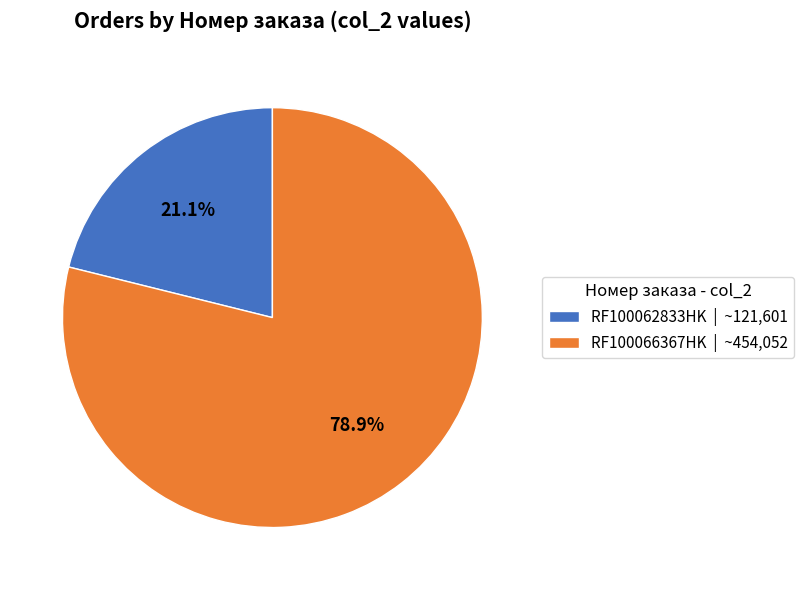

To the nearest percent, what portion does RF100066367HK represent?

79%